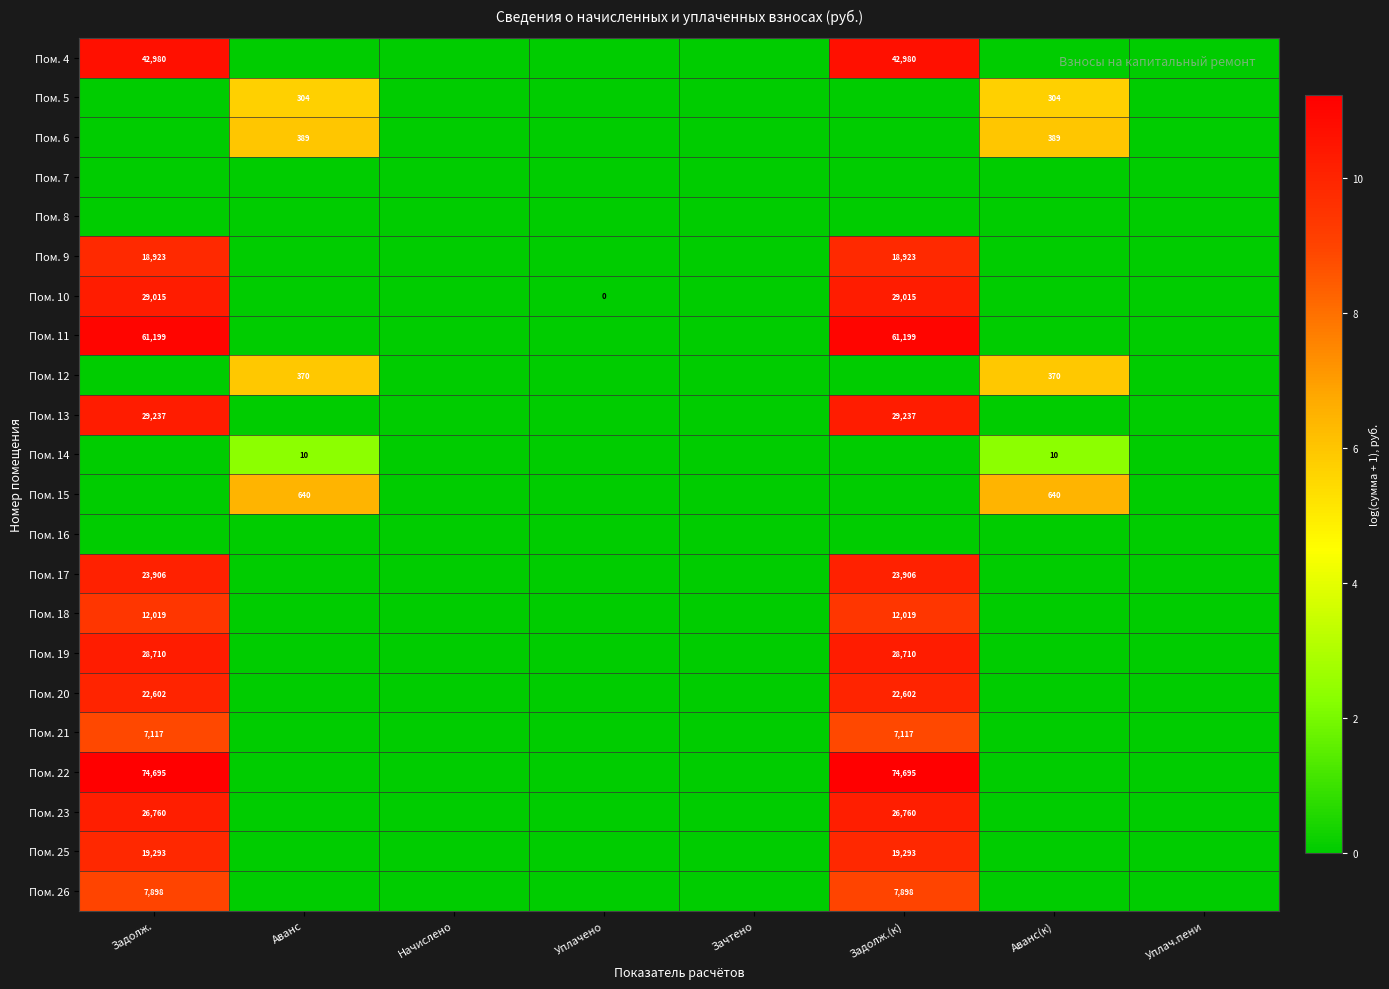

What is the maximum value shown in the chart?

11.2